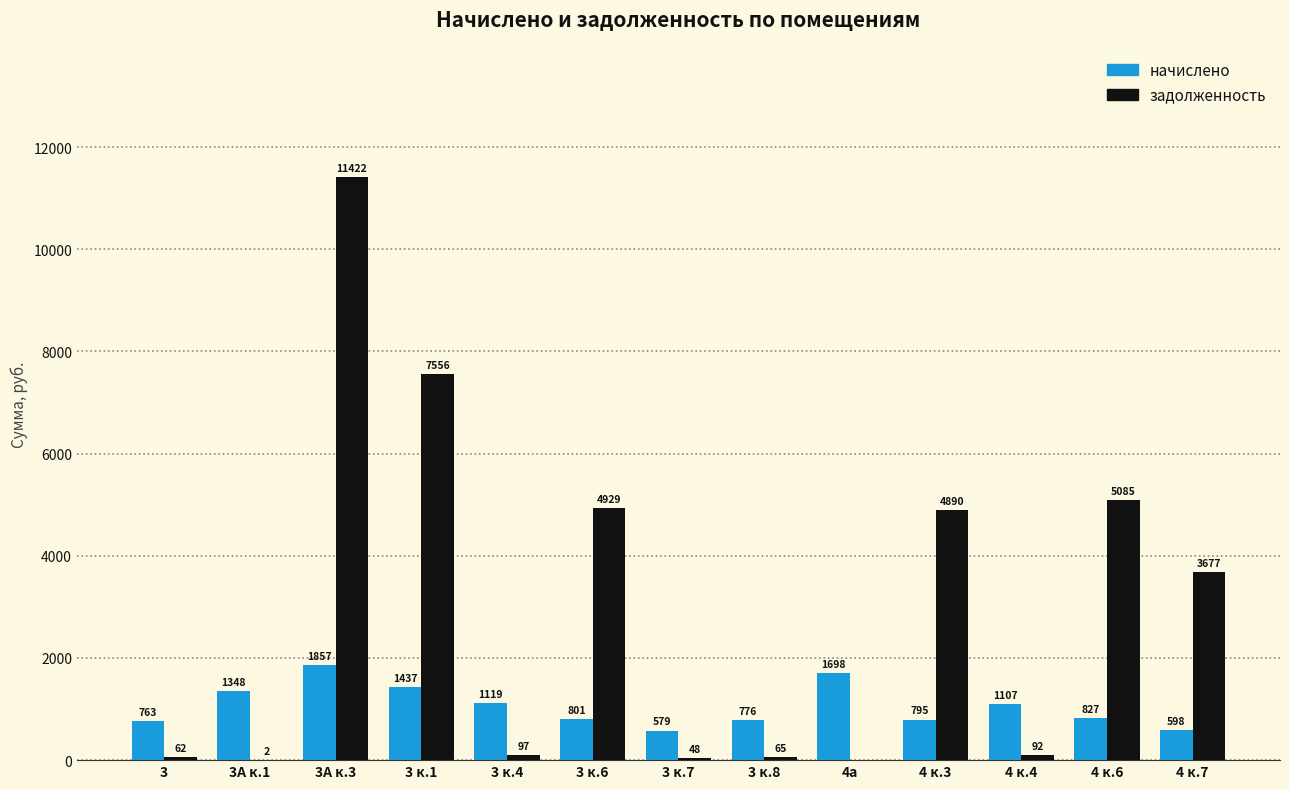

At which label is начислено closest to 1217?

3 к.4